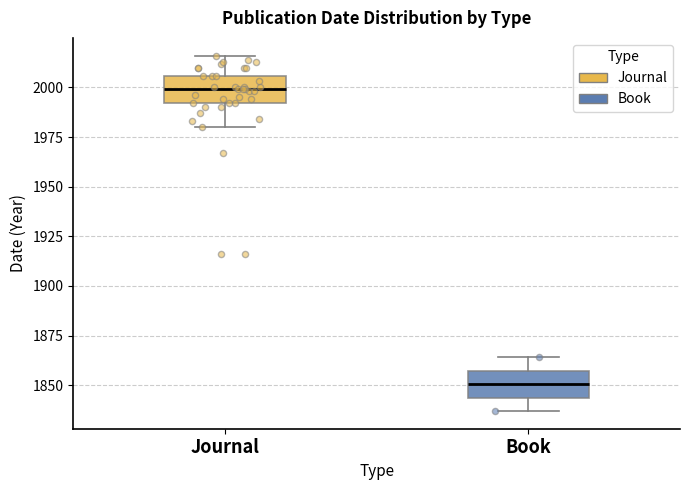

Reading left to right, read every box against the y-axis: the position of its median line, the range the box covers, and the ends of its whiskers. The values are not printed on the chart, so give them approximately, as read against the axis.

Journal: median 2000, box 1990 to 2005, whiskers 1980 to 2015
Book: median 1850, box 1845 to 1855, whiskers 1835 to 1865